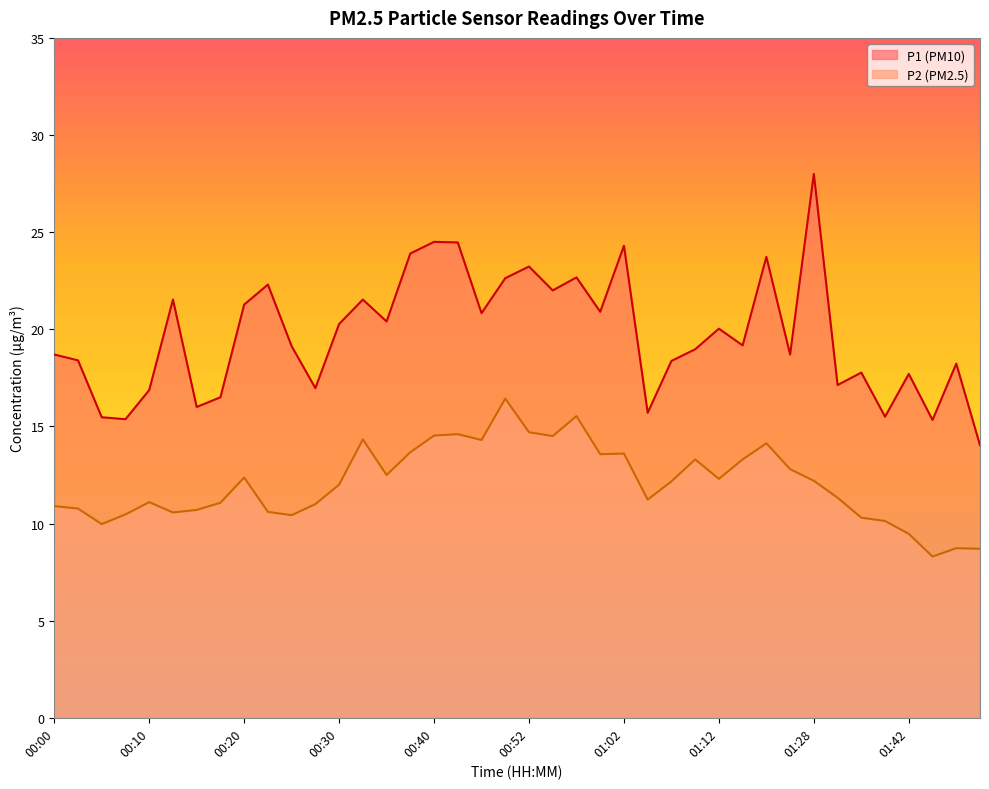

Reading left to right, list all the values displayed in this chart.

P1: 18.7	18.4	15.5	15.4	16.9	21.5	16.0	16.5	21.3	22.3	19.1	17.0	20.3	21.5	20.4	23.9	24.5	24.5	20.8	22.6	23.2	22.0	22.7	20.9	24.3	15.7	18.4	19.0	20.0	19.2	23.7	18.7	28.0	17.1	17.8	15.5	17.7	15.3	18.2	14.0
P2: 10.9	10.8	10.0	10.5	11.1	10.6	10.7	11.1	12.4	10.6	10.4	11.0	12.0	14.3	12.5	13.7	14.5	14.6	14.3	16.4	14.7	14.5	15.5	13.6	13.6	11.2	12.2	13.3	12.3	13.3	14.1	12.8	12.2	11.3	10.3	10.1	9.5	8.3	8.7	8.7